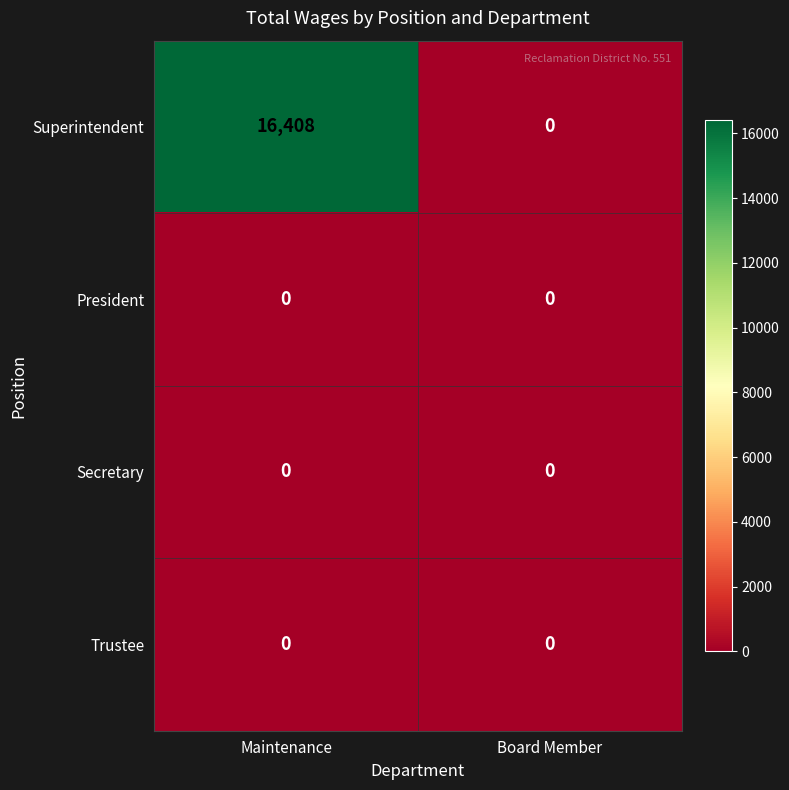

What is the maximum value shown in the chart?

16408